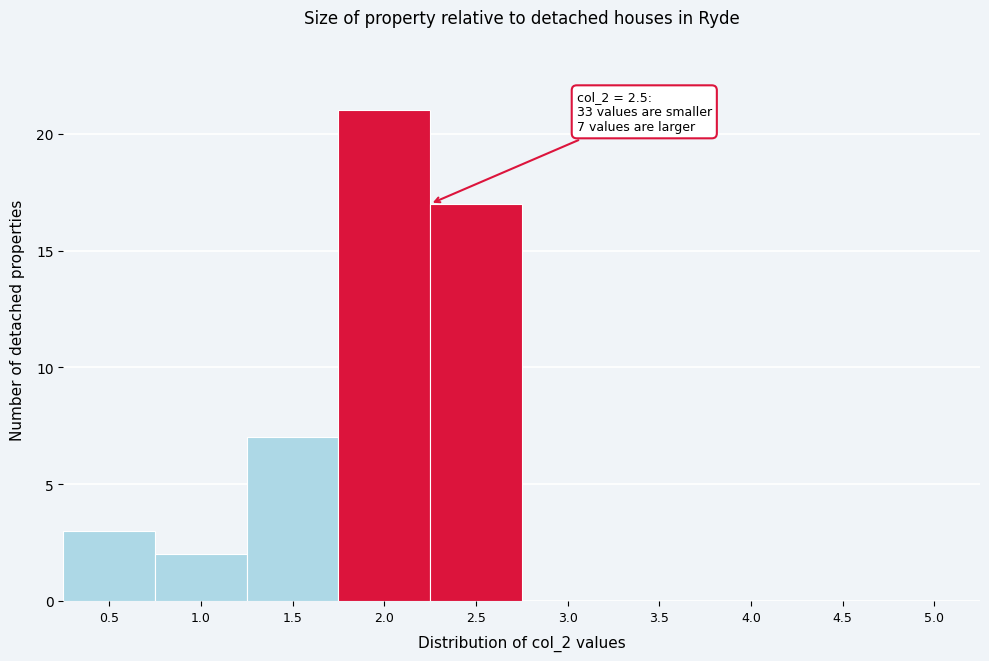

Reading left to right, extract all data points from this chart.

0.5=3	1.0=2	1.5=7	2.0=21	2.5=17	3.0=0	3.5=0	4.0=0	4.5=0	5.0=0